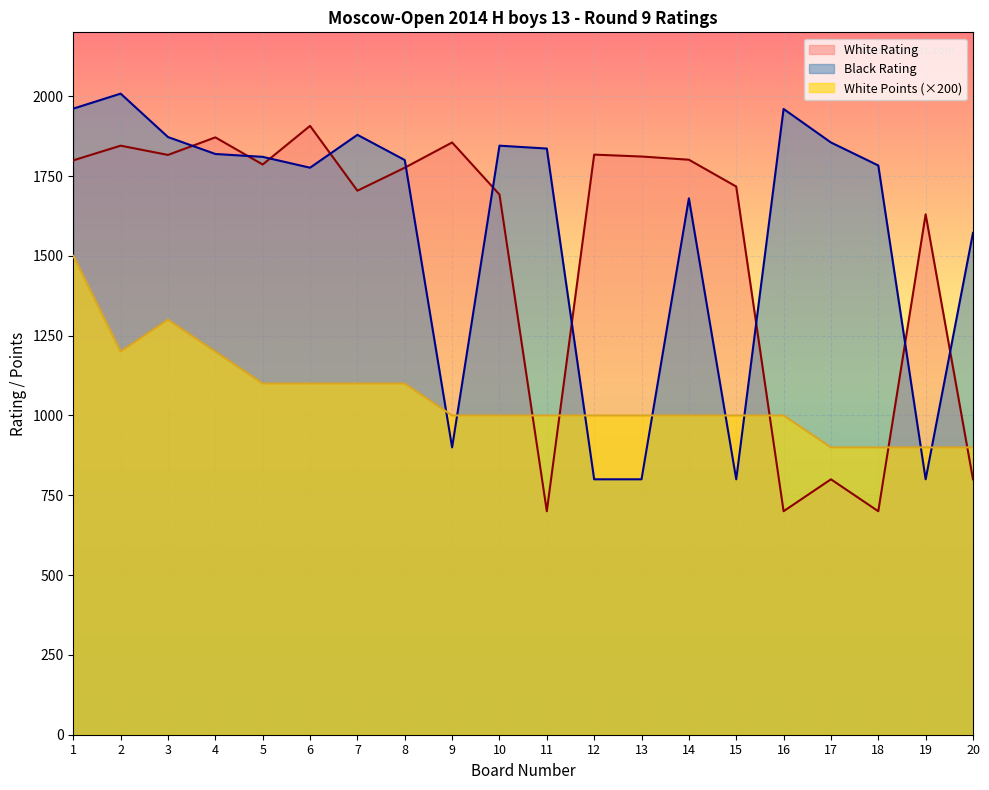

Which series ends up on top after the final intersection of Black Rating and White Points?

Black Rating